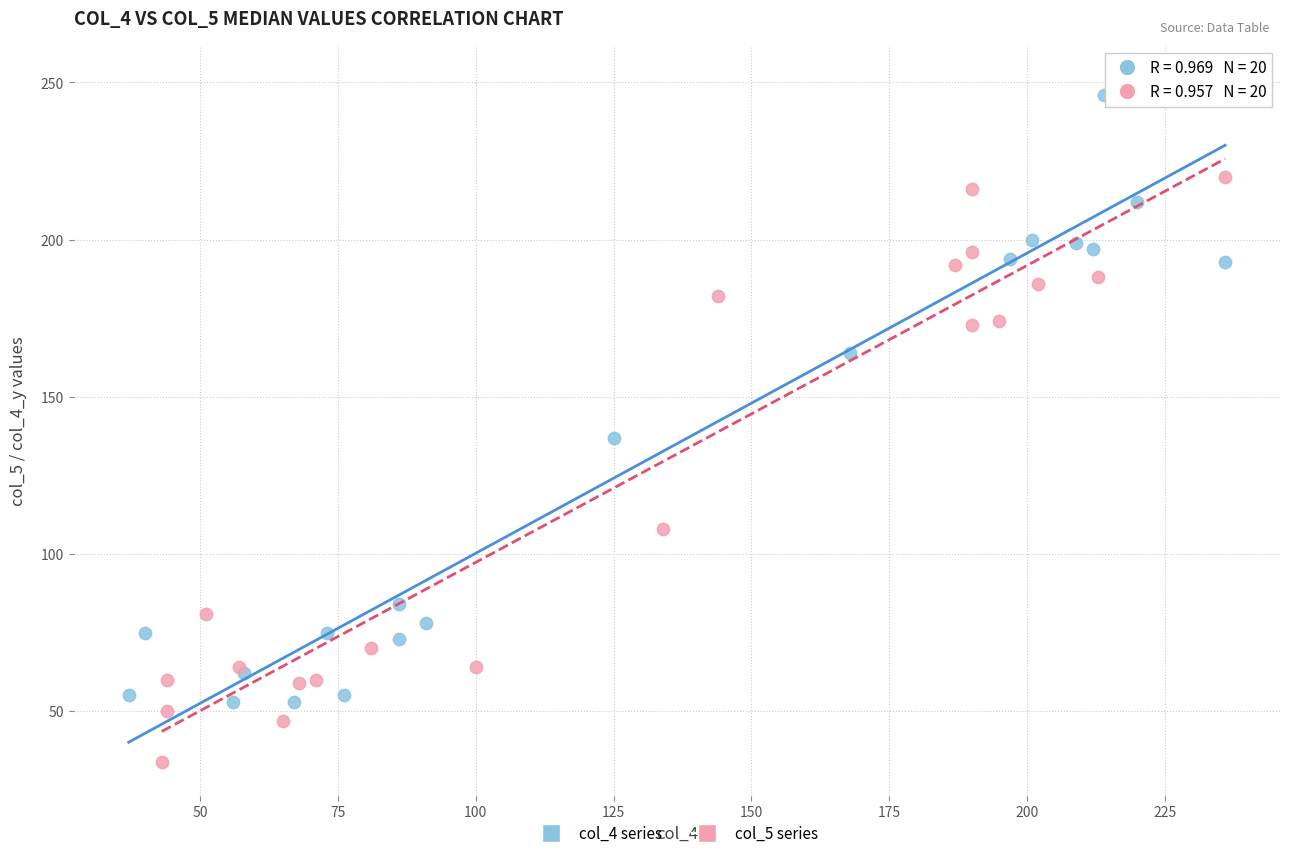

Which series contains the lowest Y value?

col_5 series